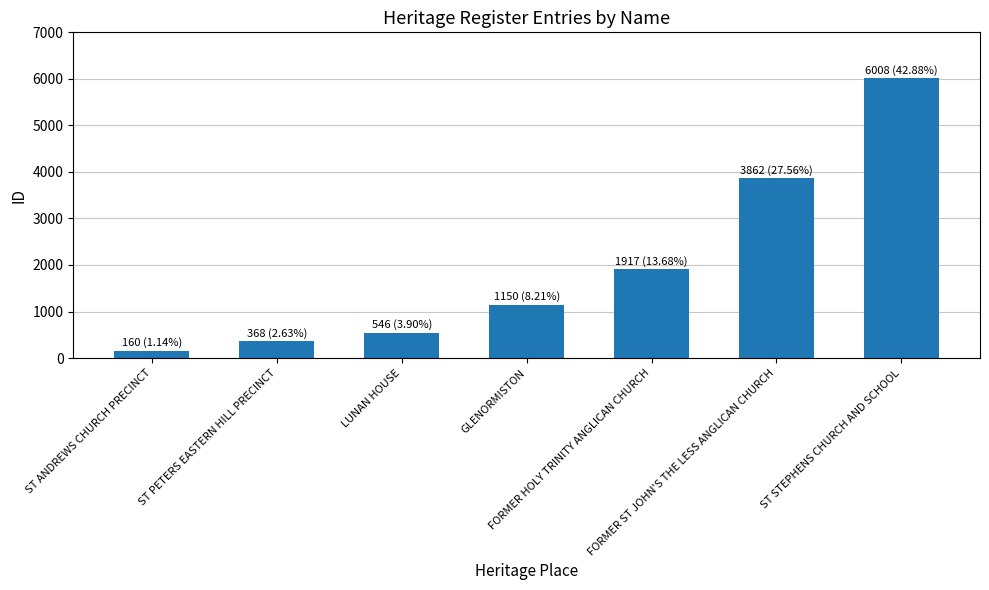

Reading left to right, what are all the values shown in this chart?

160	368	546	1150	1917	3862	6008